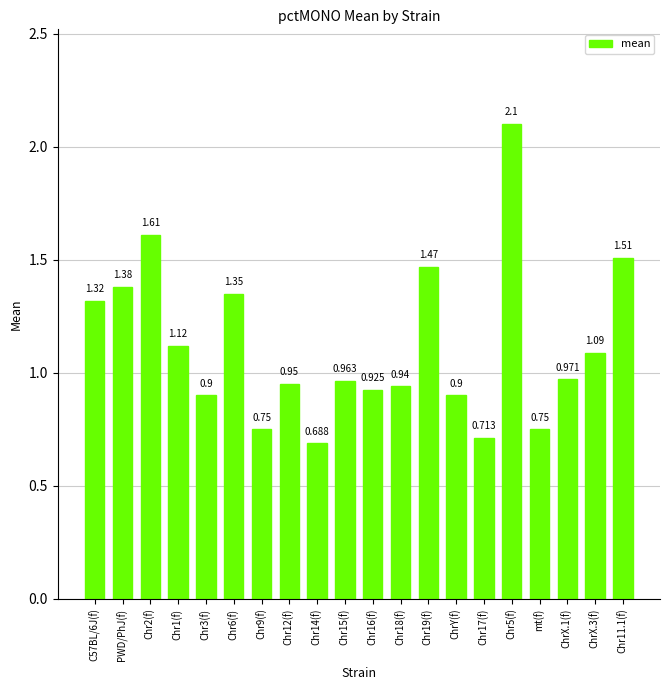

True or false: the data shows 0.9 at Chr16(f).

True